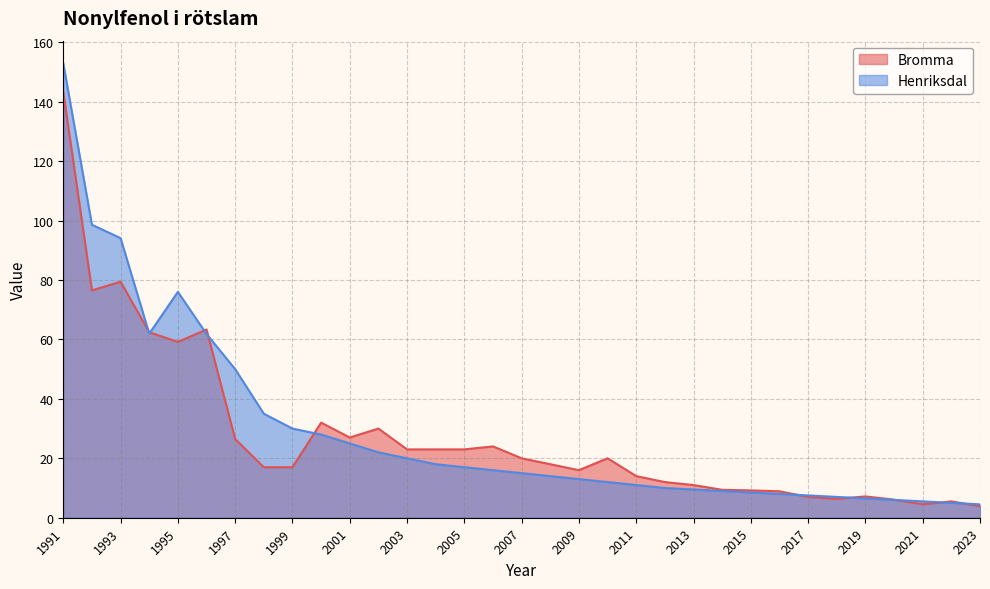

What is the value of the Henriksdal point at the 14th from the left?

18.0